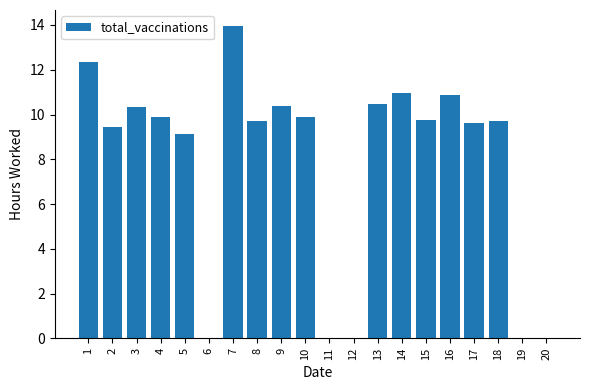

At which category does the chart reach its peak across all series?

7